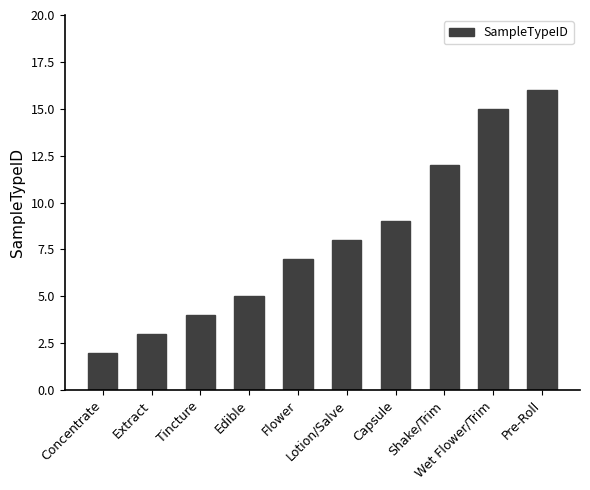

What is the sum of all values?

81